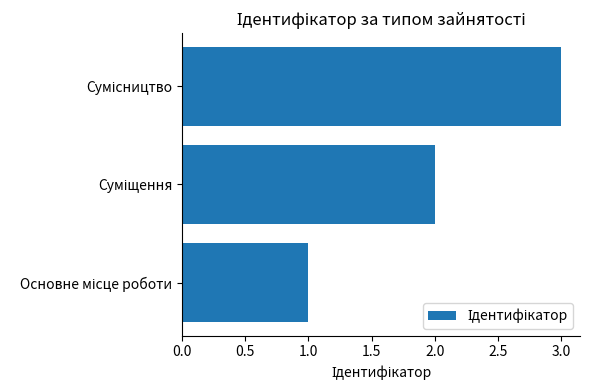

What is the sum of all values?

6